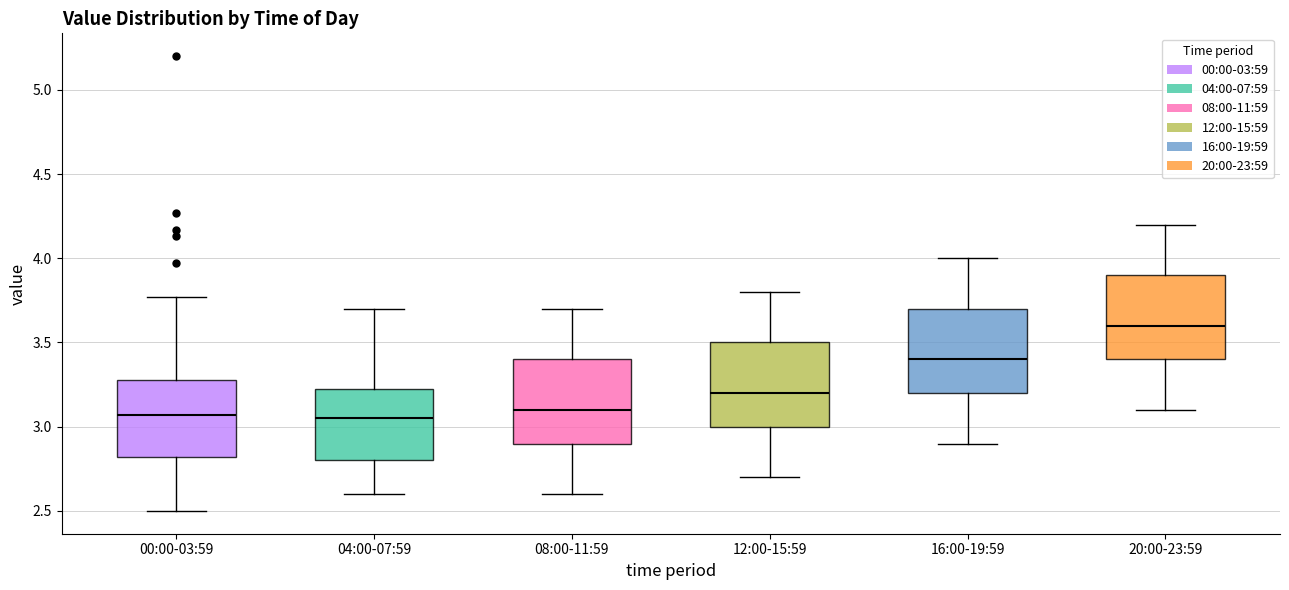

Reading left to right, transcribe this box plot: for each box, give where its median line is, the range the box spans, and where its two whiskers end, as read against the y-axis. The values are not printed on the chart, so give them approximately, as read against the axis.

00:00-03:59: median 3.05, box 2.80 to 3.30, whiskers 2.50 to 3.75
04:00-07:59: median 3.05, box 2.80 to 3.25, whiskers 2.60 to 3.70
08:00-11:59: median 3.10, box 2.90 to 3.40, whiskers 2.60 to 3.70
12:00-15:59: median 3.20, box 3.00 to 3.50, whiskers 2.70 to 3.80
16:00-19:59: median 3.40, box 3.20 to 3.70, whiskers 2.90 to 4.00
20:00-23:59: median 3.60, box 3.40 to 3.90, whiskers 3.10 to 4.20